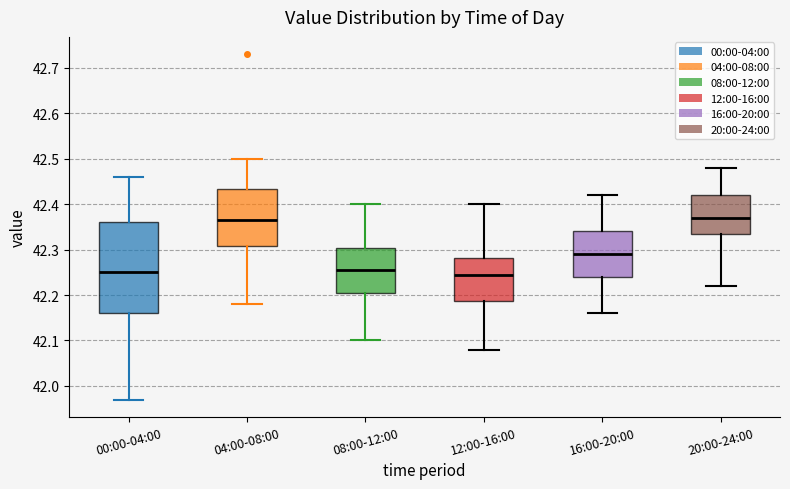

Where does the lower whisker of the box for 16:00-20:00 end on the y-axis? The values are not printed on the chart, so give them approximately, as read against the axis.

42.16